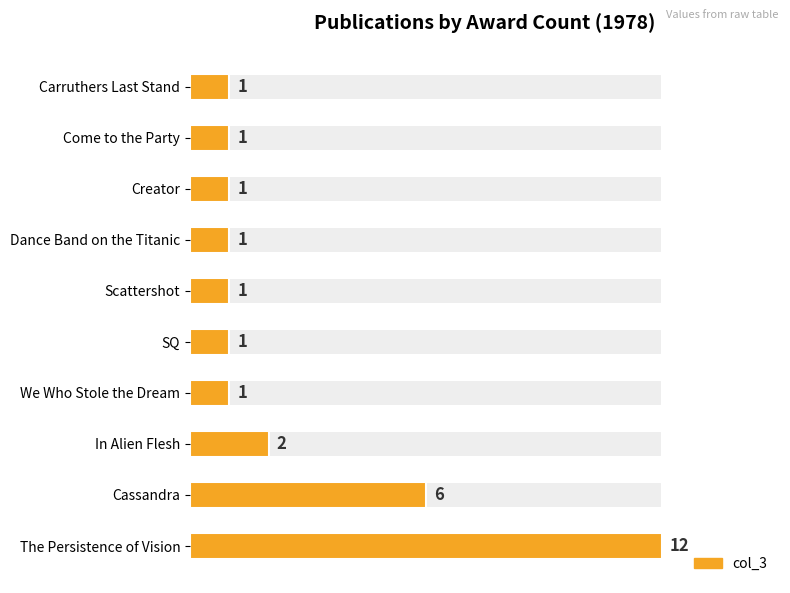

Are the bars grouped side by side (vs. stacked)?

No